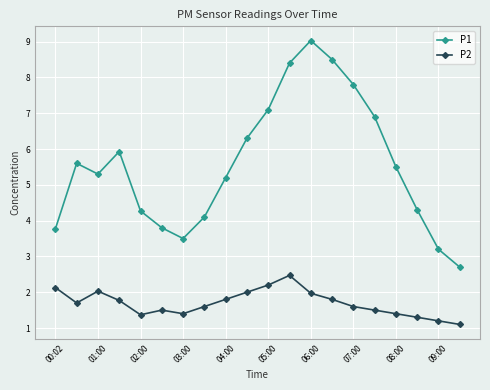

List the series in order of their overall mean, lowest first.

P2, P1